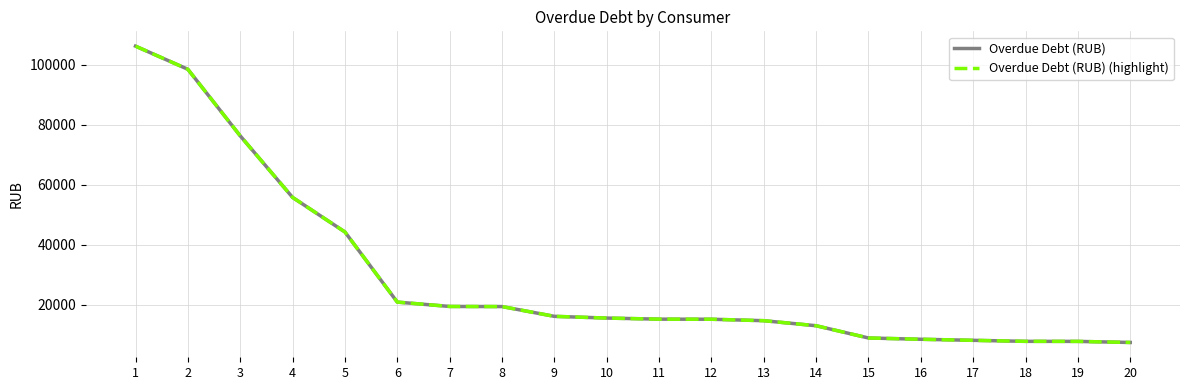

The Overdue Debt (RUB) series shows 16225.4 at 9. True or false?

True